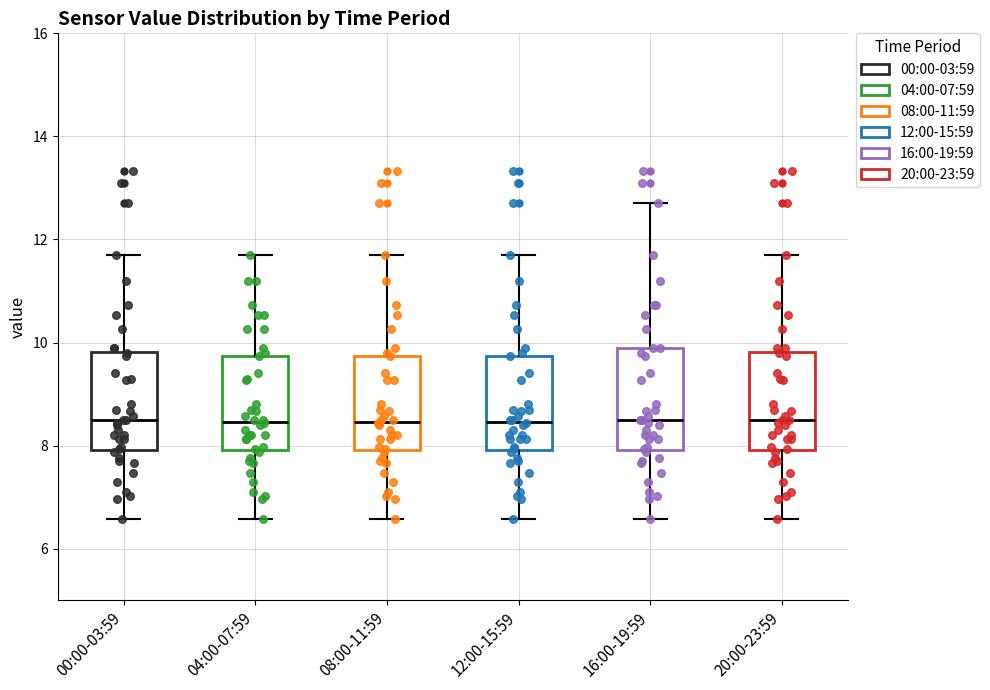

Reading left to right, read every box against the y-axis: the position of its median line, the range the box covers, and the ends of its whiskers. The values are not printed on the chart, so give them approximately, as read against the axis.

00:00-03:59: median 8.6, box 8.0 to 9.8, whiskers 6.6 to 11.8
04:00-07:59: median 8.4, box 8.0 to 9.8, whiskers 6.6 to 11.8
08:00-11:59: median 8.4, box 8.0 to 9.8, whiskers 6.6 to 11.8
12:00-15:59: median 8.4, box 8.0 to 9.8, whiskers 6.6 to 11.8
16:00-19:59: median 8.6, box 8.0 to 10.0, whiskers 6.6 to 12.8
20:00-23:59: median 8.6, box 8.0 to 9.8, whiskers 6.6 to 11.8